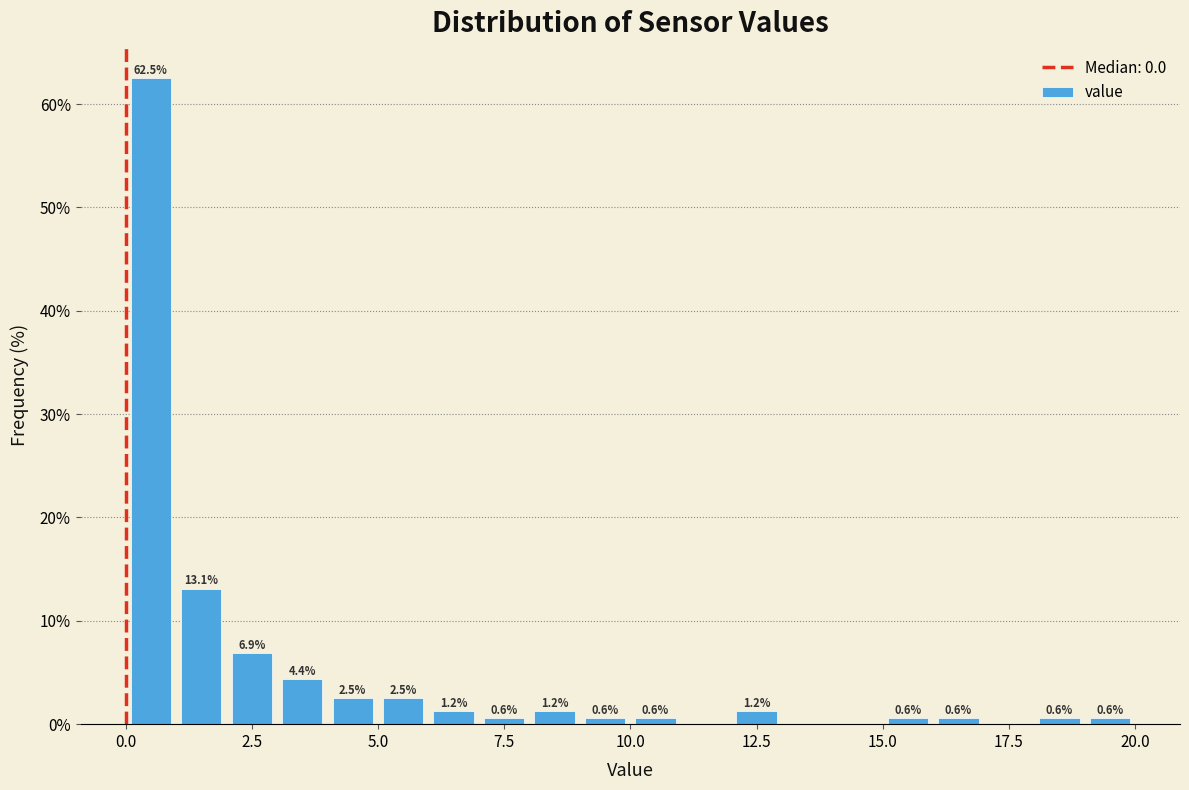

Read against the x-axis, roughly where is the centre of the tallest bar?

0.5